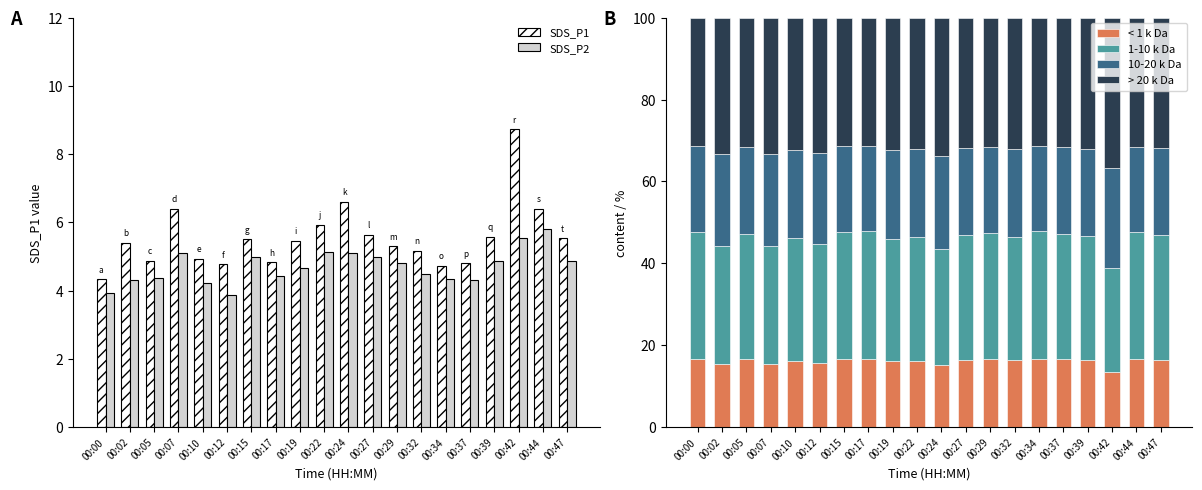

Rank the series by their maximum value, from lowest to highest.

SDS_P2, SDS_P1, < 1 k Da, 10-20 k Da, 1-10 k Da, > 20 k Da